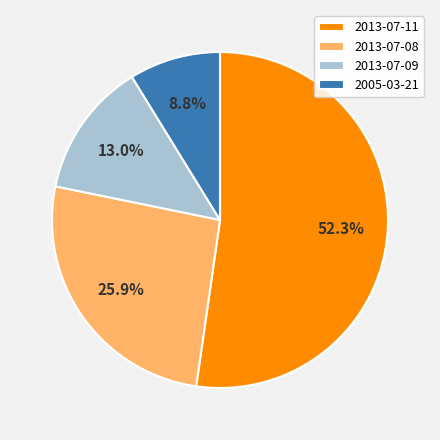

Rank the categories by value from highest to lowest.

2013-07-11, 2013-07-08, 2013-07-09, 2005-03-21